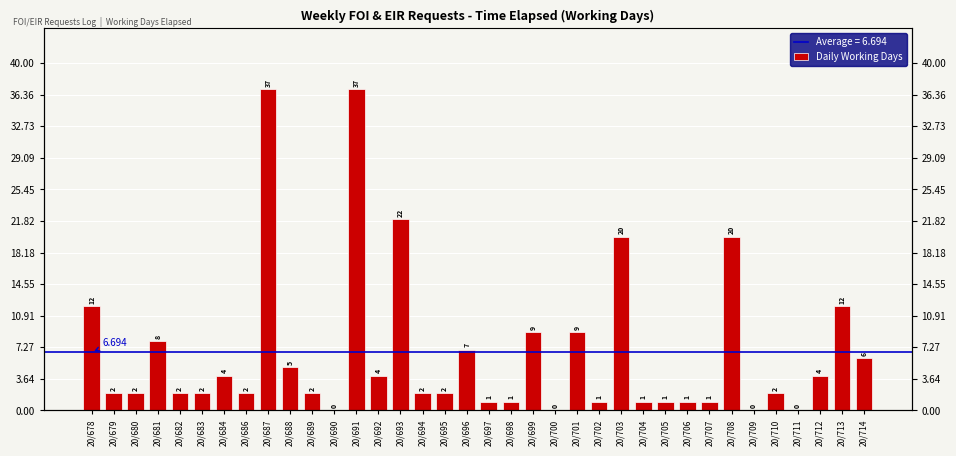

Which has a higher value, 20/697 or 20/680?

20/680